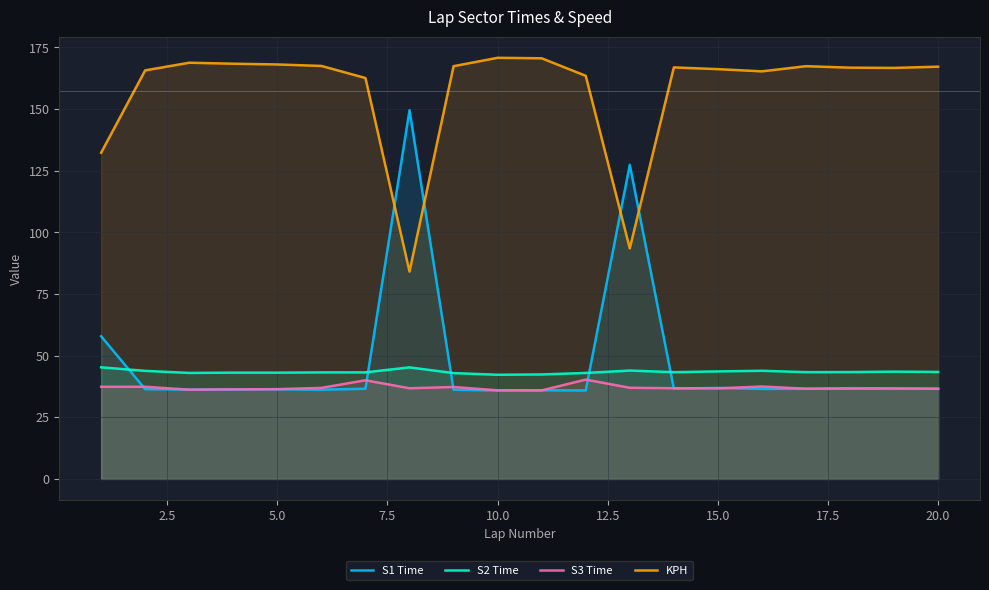

The value of S1 Time at 10.0 is 52.5. True or false?

False